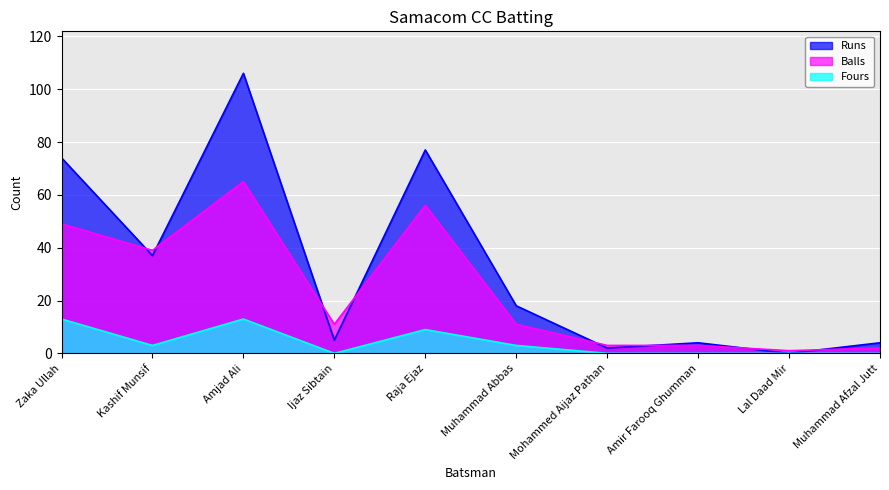

Which has a higher value, Raja Ejaz or Muhammad Abbas?

Raja Ejaz